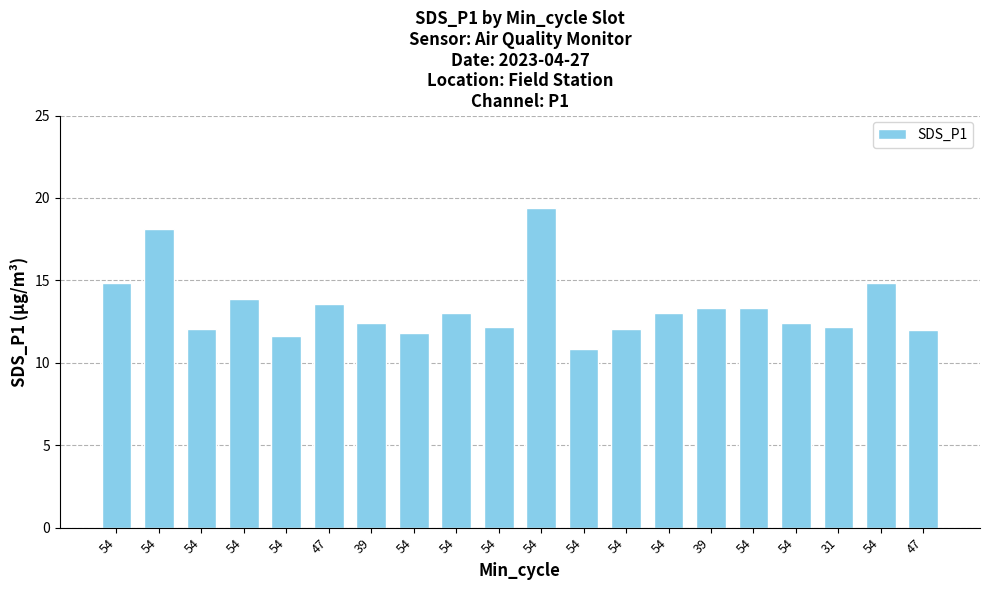

What is the smallest value displayed?

10.8